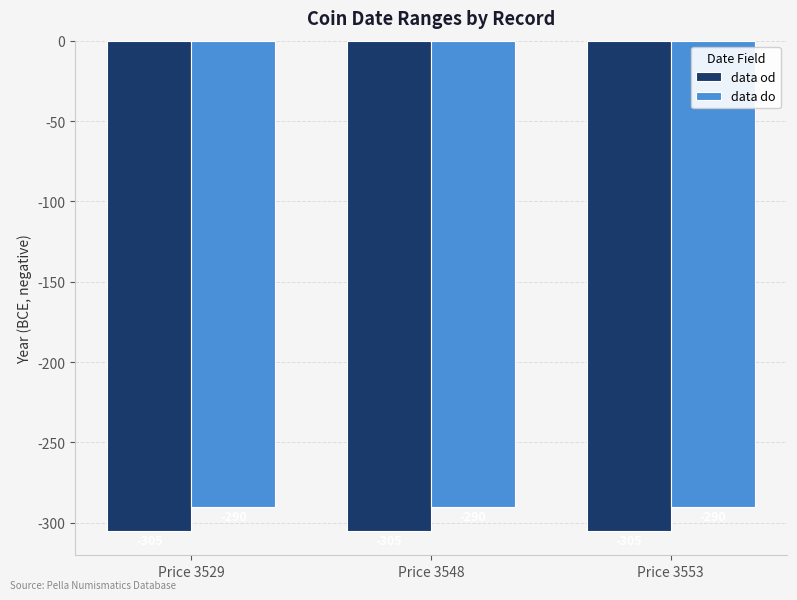

Reading left to right, transcribe all the data shown in this chart.

data od: -305	-305	-305
data do: -290	-290	-290